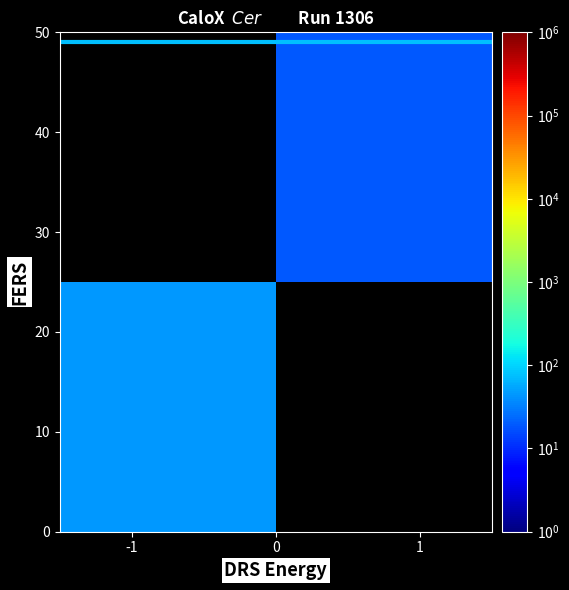

Rank the series by their average value, from lowest to highest.

row_0, row_1